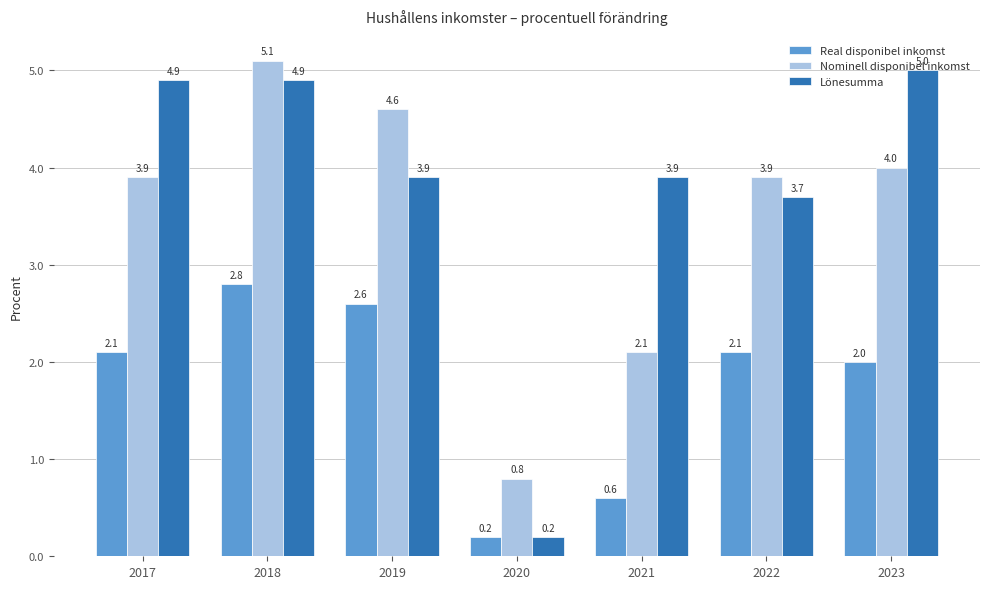

How many data points in Nominell disponibel inkomst are above 3?

5